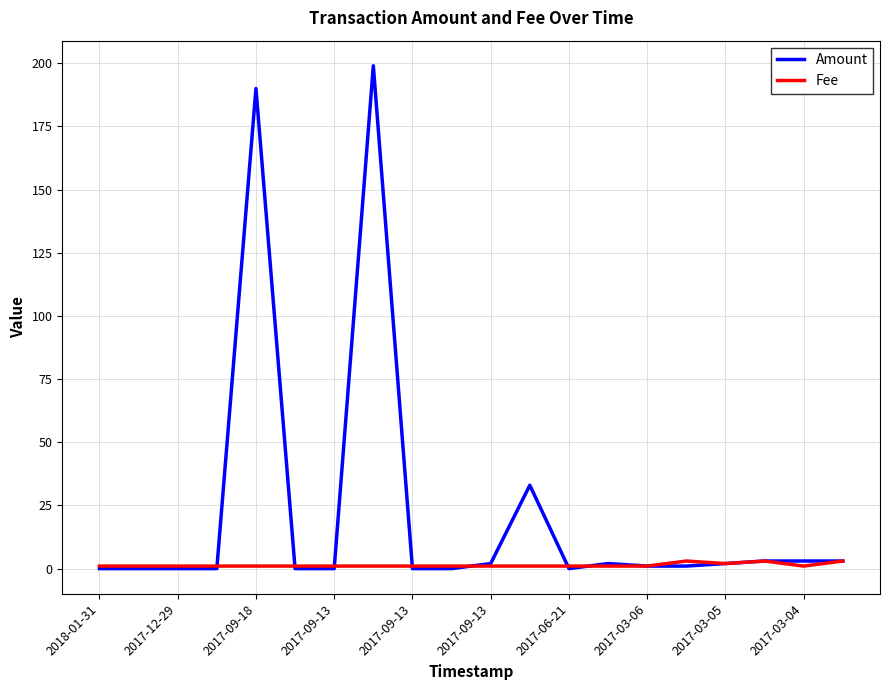

Which series has the widest spread of values?

Amount